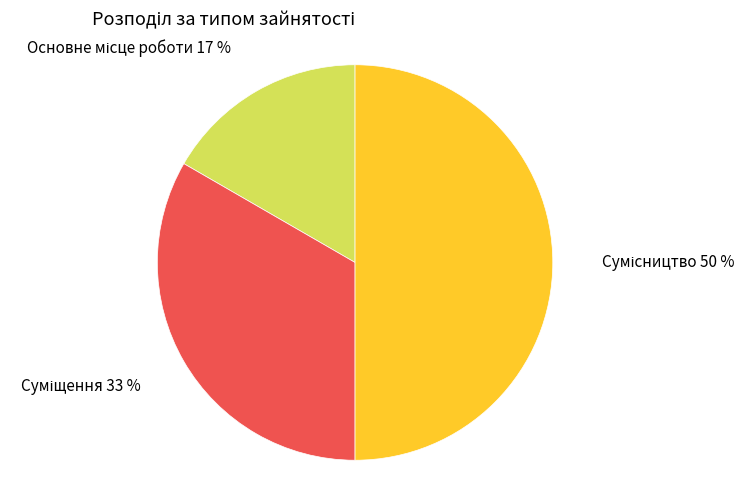

To the nearest percent, what is the average slice percentage?

33%